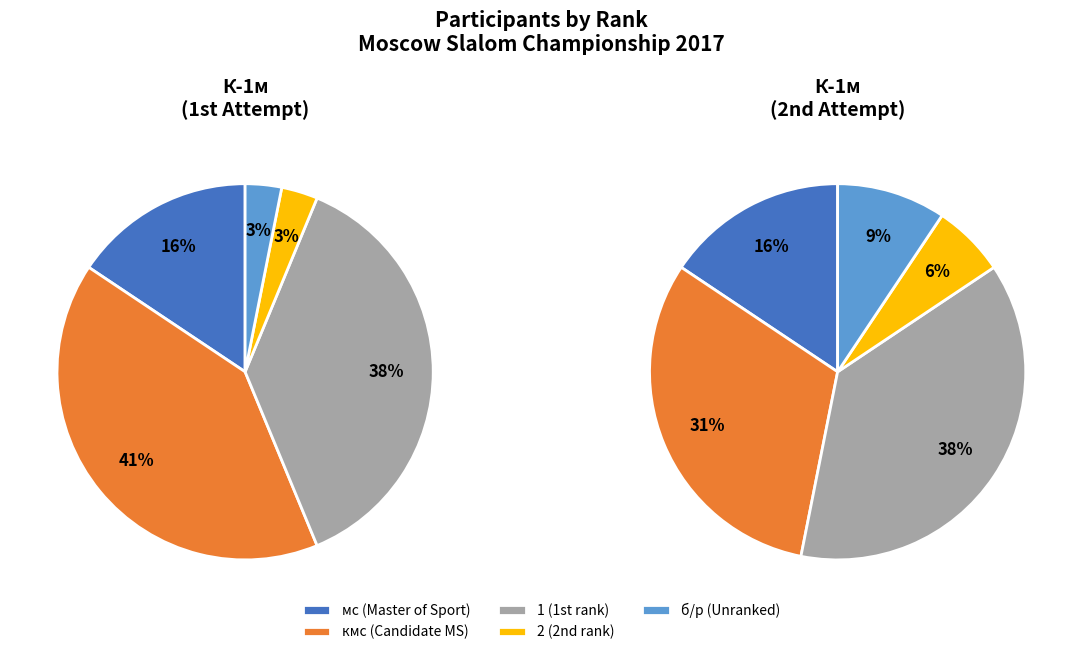

To the nearest percent, what is the difference between the largest and smallest slice percentages?

38%